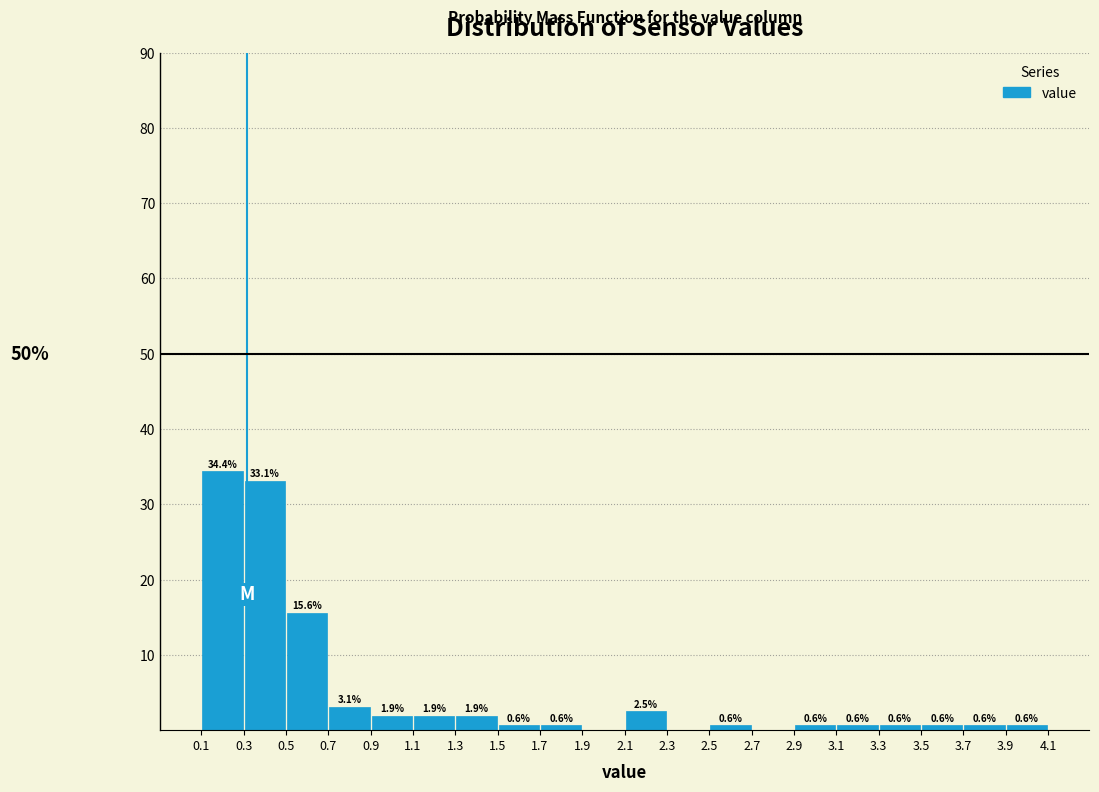

Which range on the x-axis has the tallest bar?

0.1 to 0.3